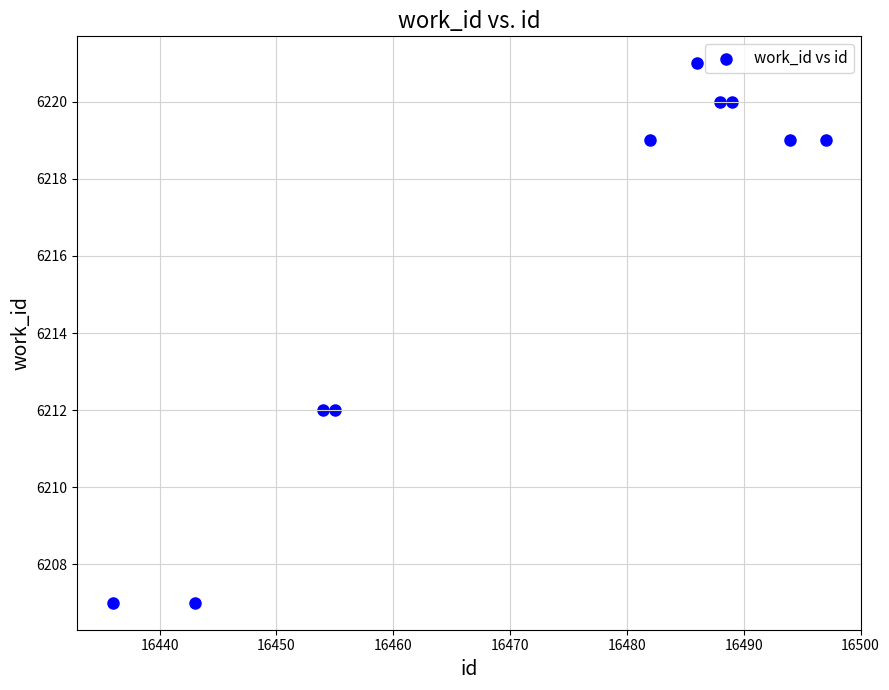

What is the average Y value?

6216